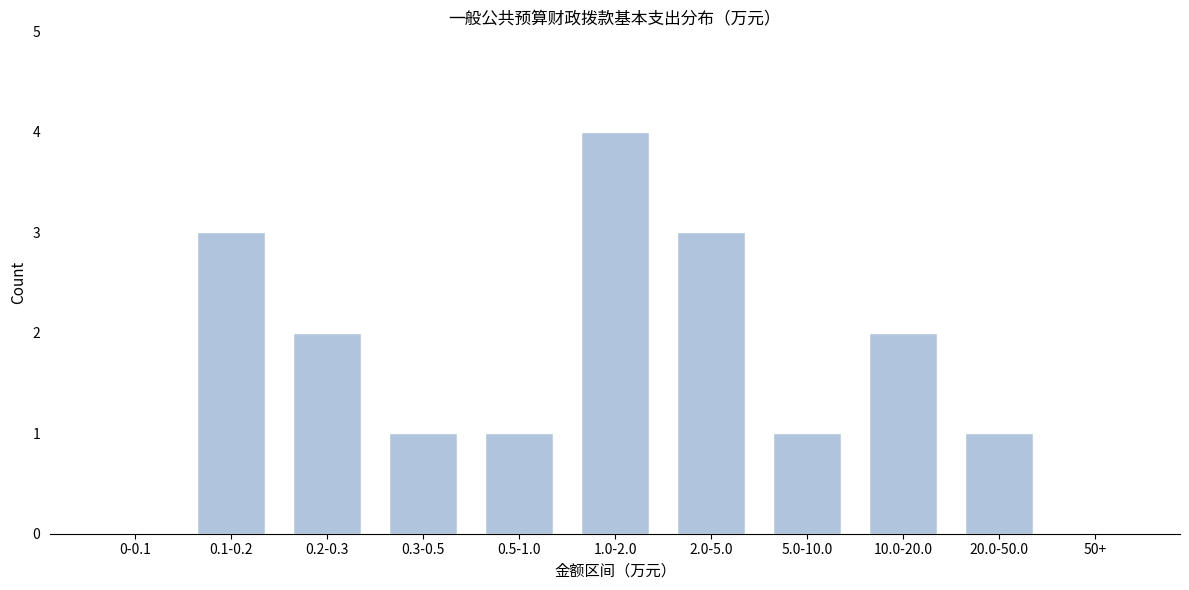

Reading left to right, what are all the values shown in this chart?

0-0.1=0	0.1-0.2=3	0.2-0.3=2	0.3-0.5=1	0.5-1.0=1	1.0-2.0=4	2.0-5.0=3	5.0-10.0=1	10.0-20.0=2	20.0-50.0=1	50+=0